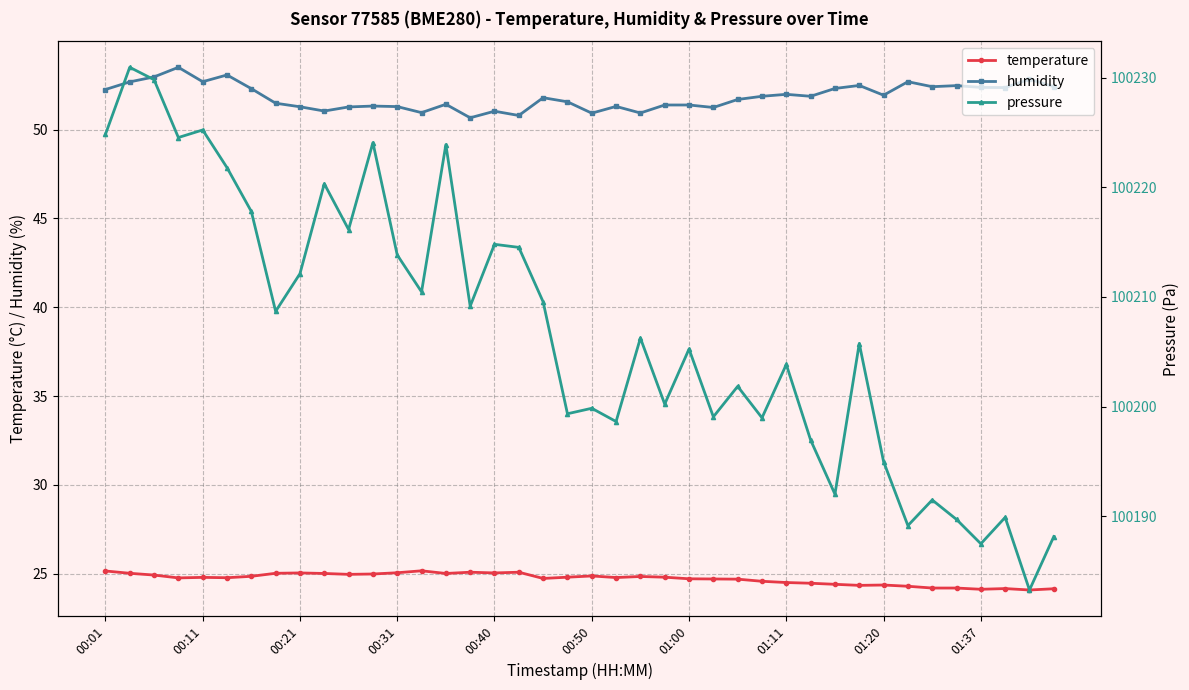

How many lines are shown in the chart?

3